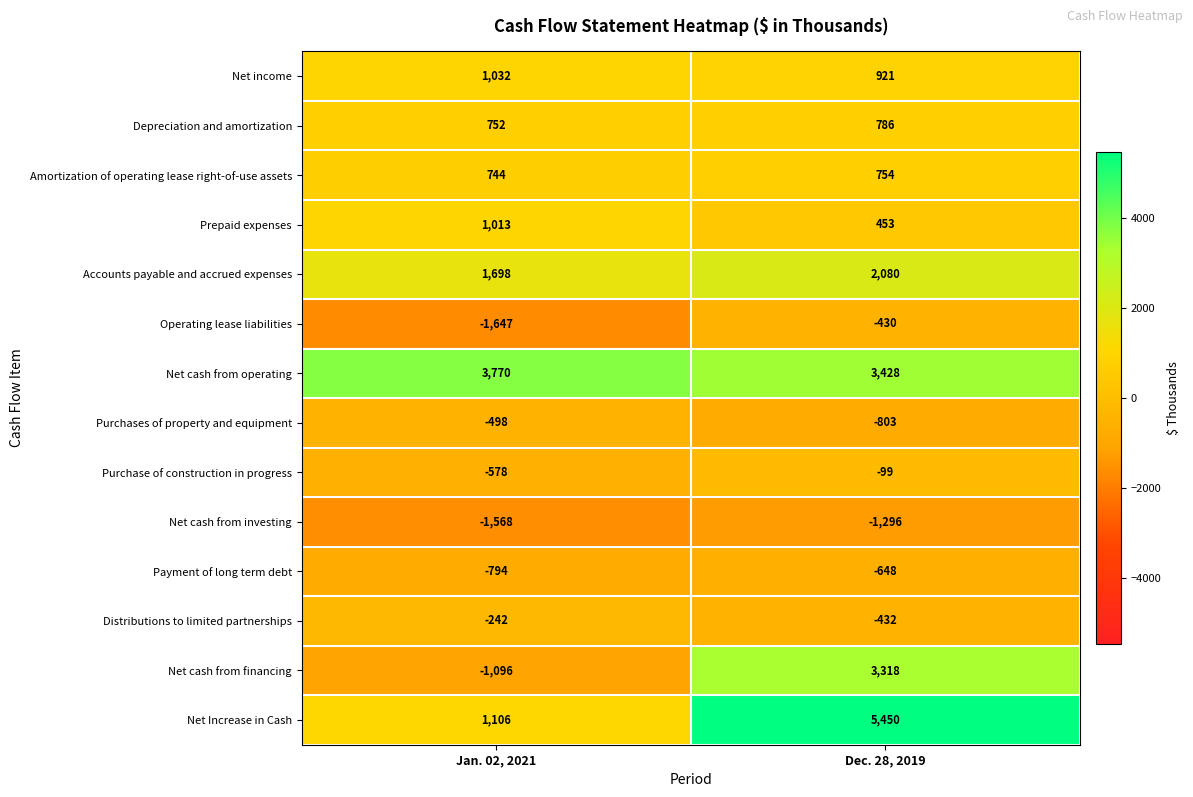

Read the Prepaid expenses value at Dec. 28, 2019.

453